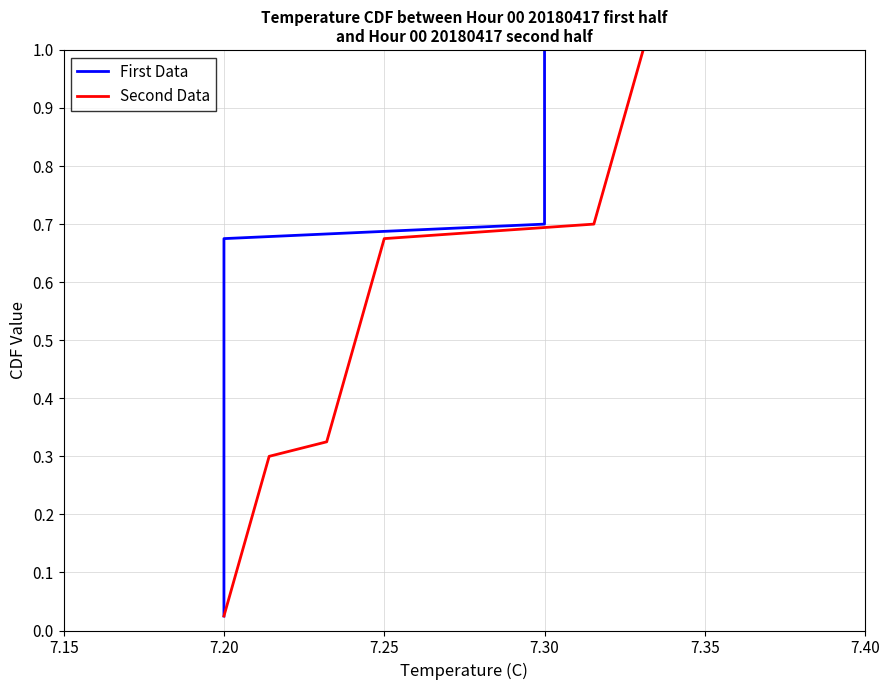

At which label is Second Data closest to 0?

7.20